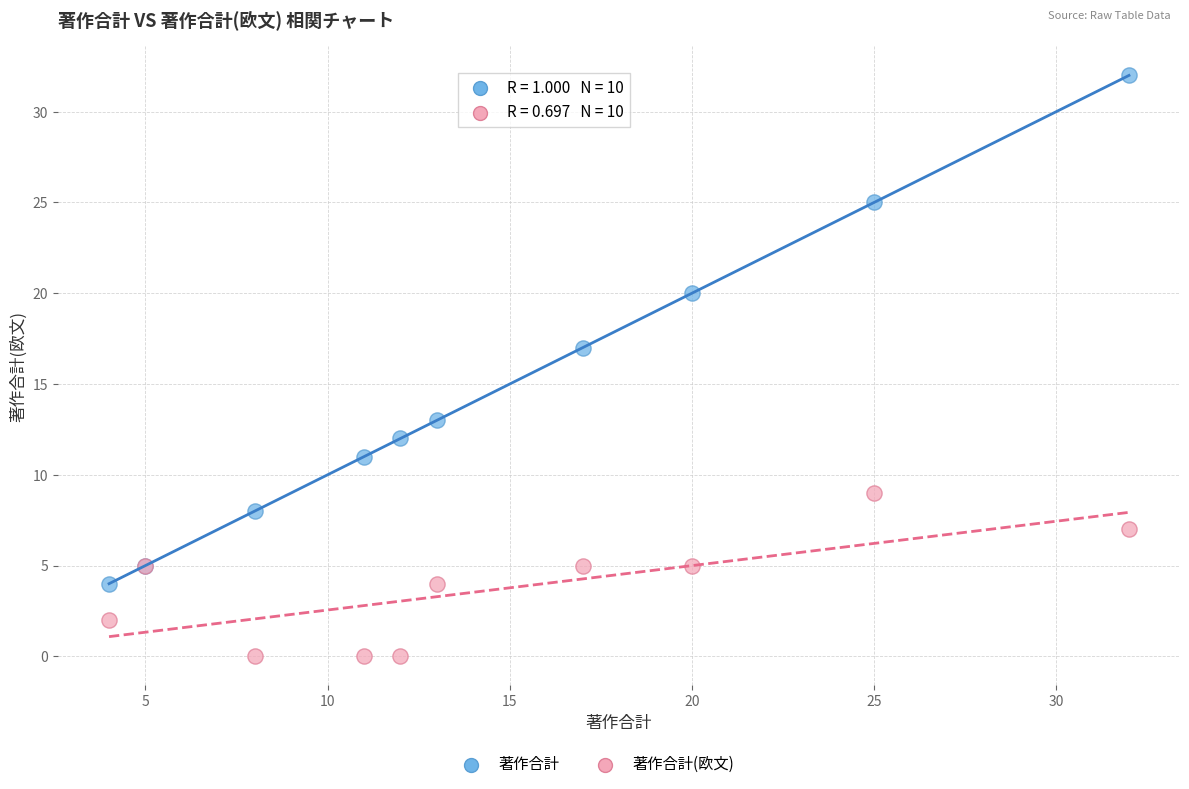

Which series reaches the minimum Y coordinate?

著作合計(欧文)